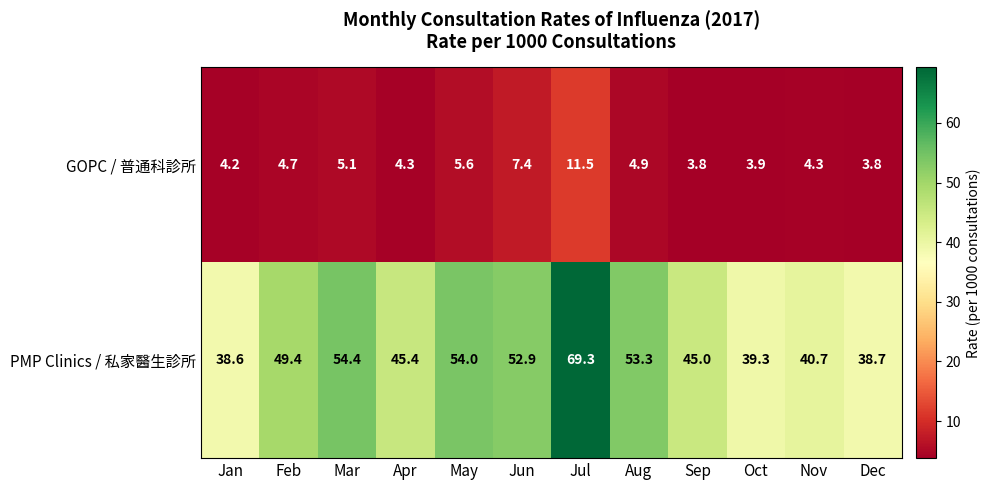

How many categories are shown in the chart?

12